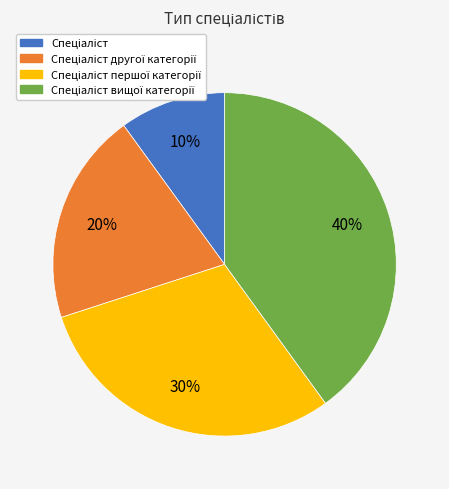

To the nearest percent, what is the average slice percentage?

25%